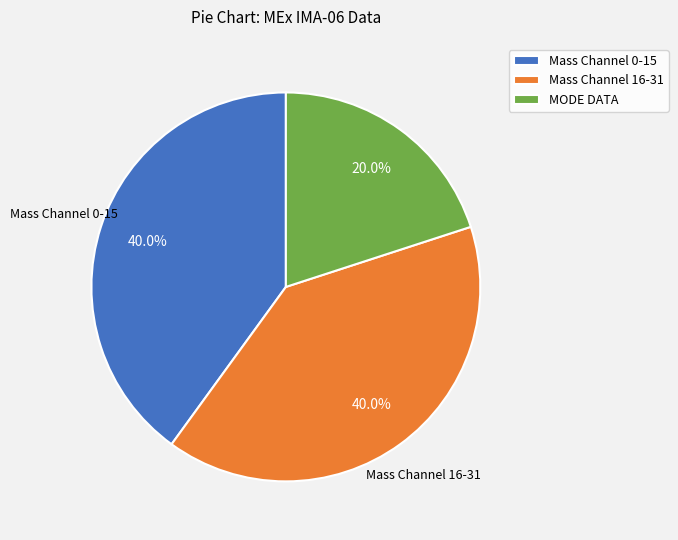

What is the total percentage of Mass Channel 0-15 and Mass Channel 16-31?

80.0%